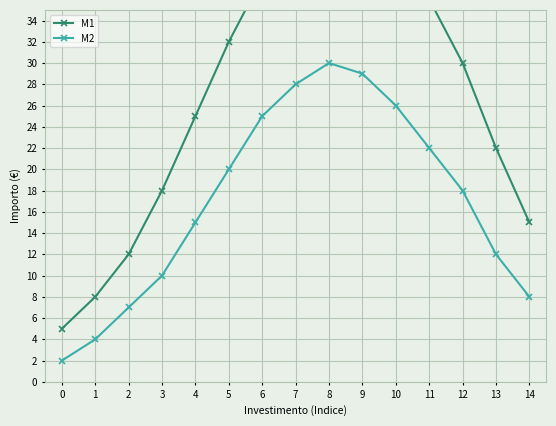

What is the lowest value of the M2 series?

2